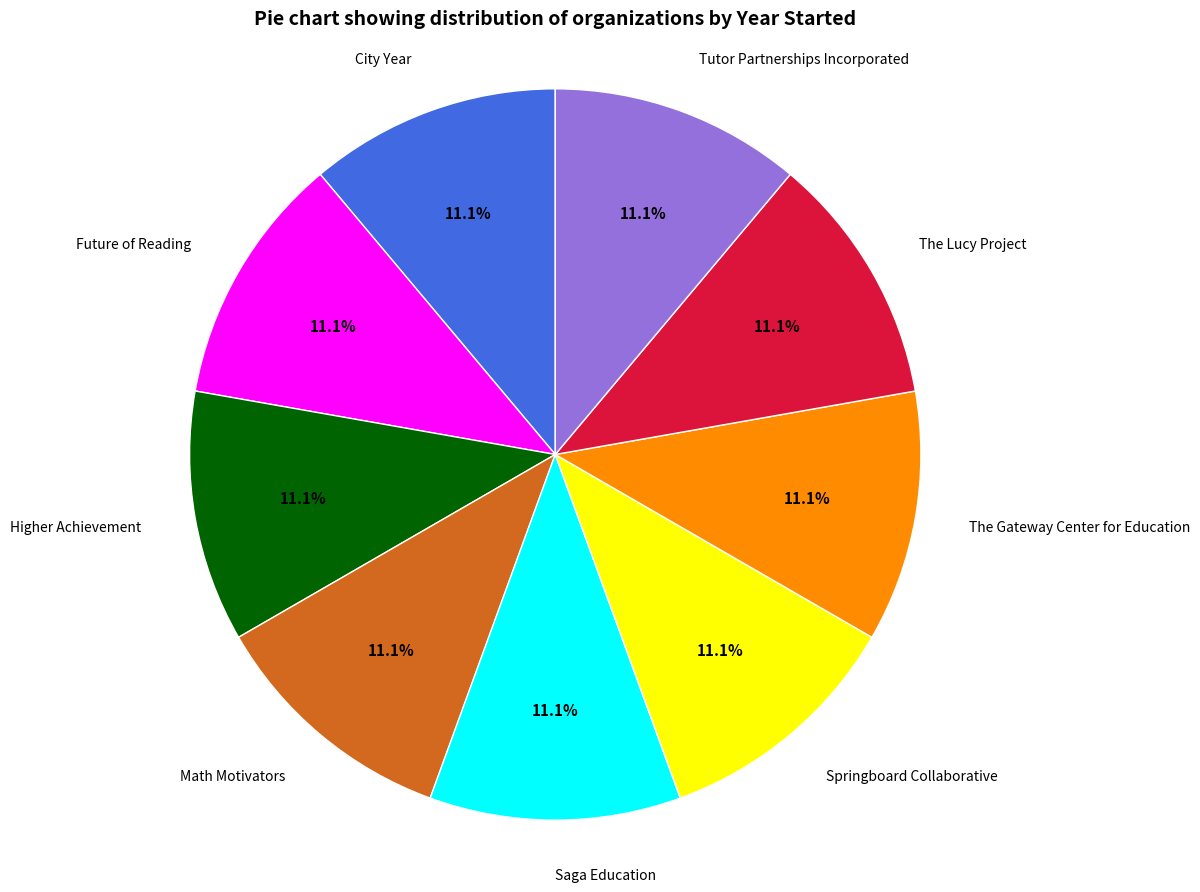

Is there a majority slice in this chart?

No